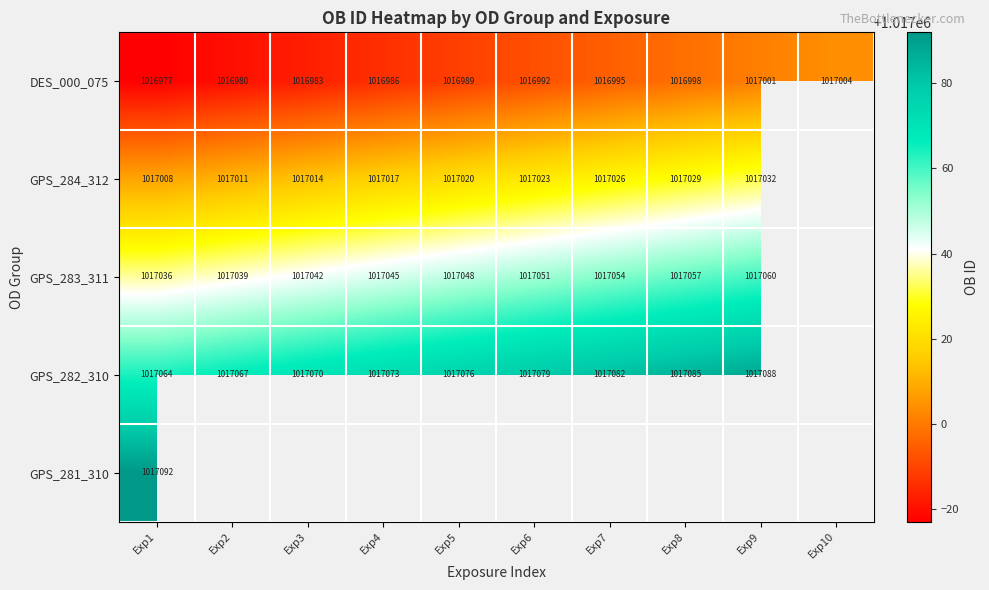

What is the approximate value of DES_000_075 at Exp9?

1017001